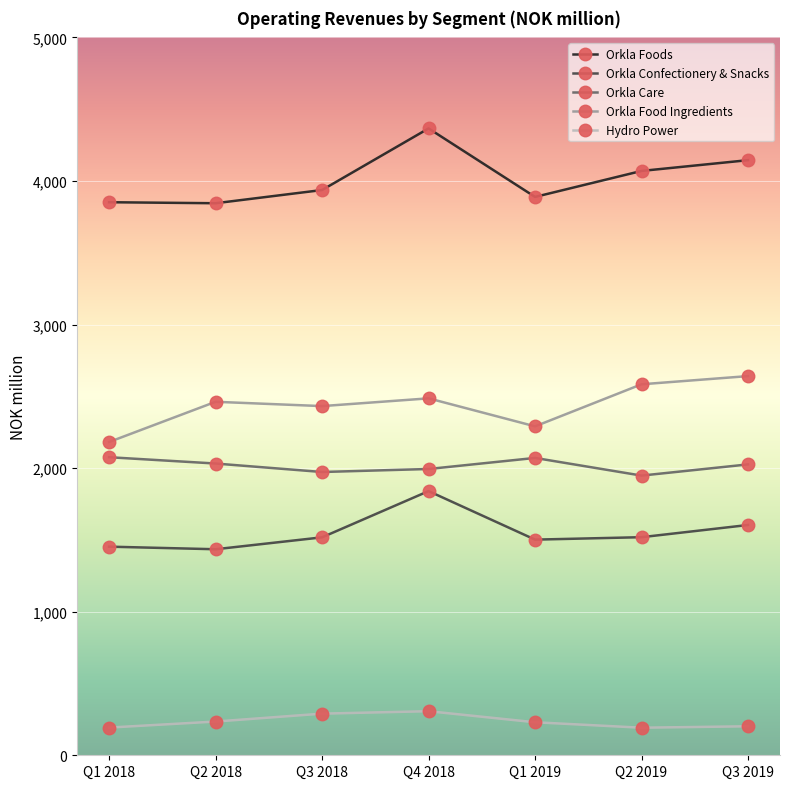

True or false: Hydro Power has a value of 202 at Q3 2019.

True